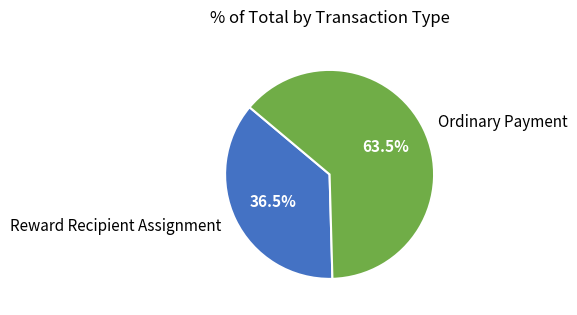

What is the largest slice in the pie chart?

Ordinary Payment